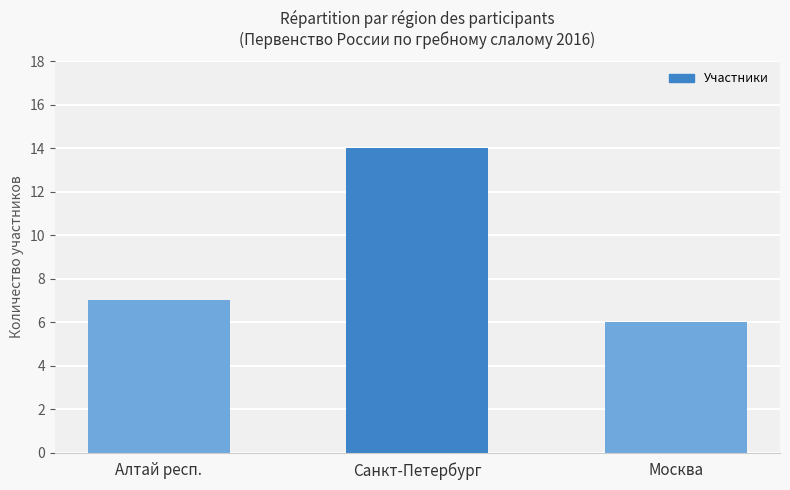

What is the greatest value displayed?

14